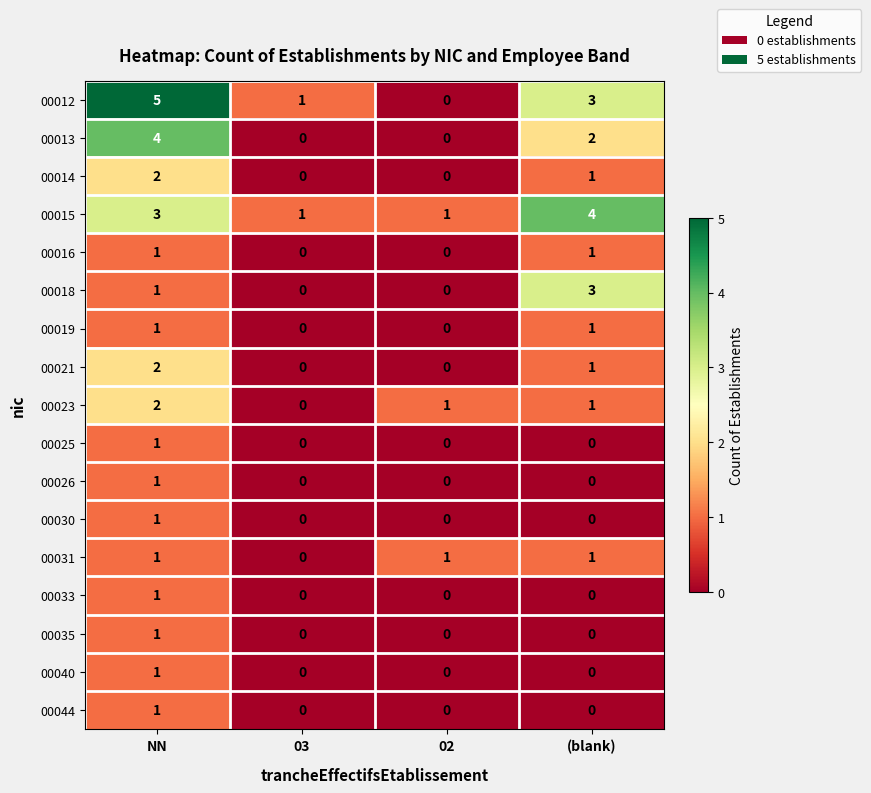

Is it true that 00015 equals 3 at NN?

True